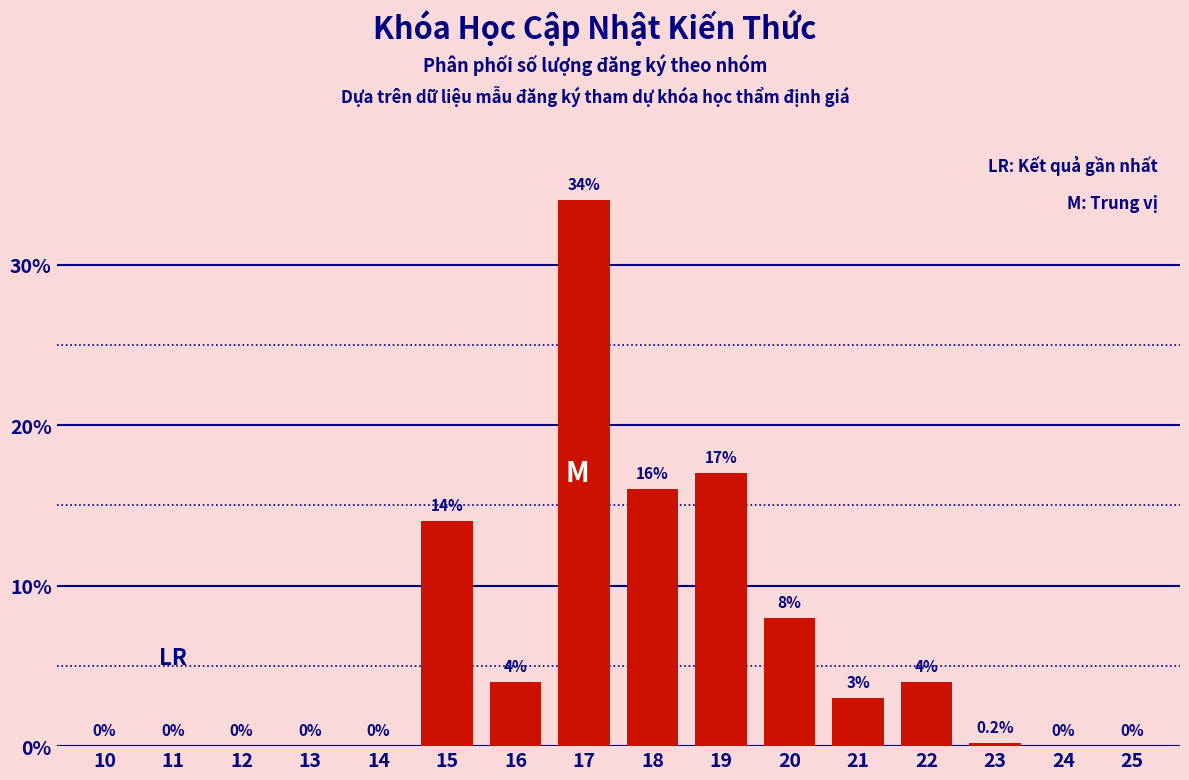

Reading left to right, what are all the values shown in this chart?

10=0.0	11=0.0	12=0.0	13=0.0	14=0.0	15=14.0	16=4.0	17=34.0	18=16.0	19=17.0	20=8.0	21=3.0	22=4.0	23=0.2	24=0.0	25=0.0